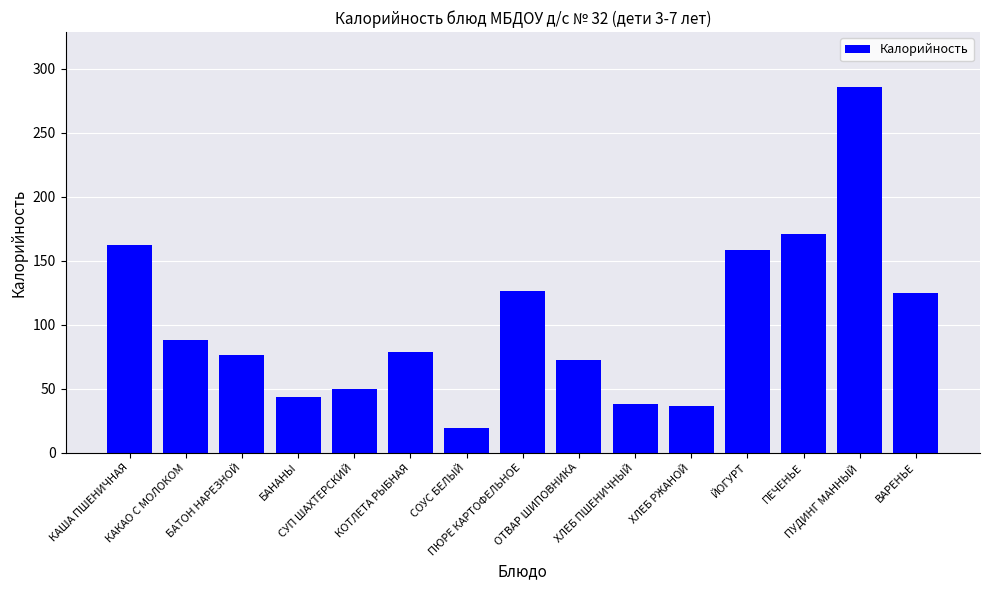

What is the label of the 1st bar from the left?

КАША ПШЕНИЧНАЯ